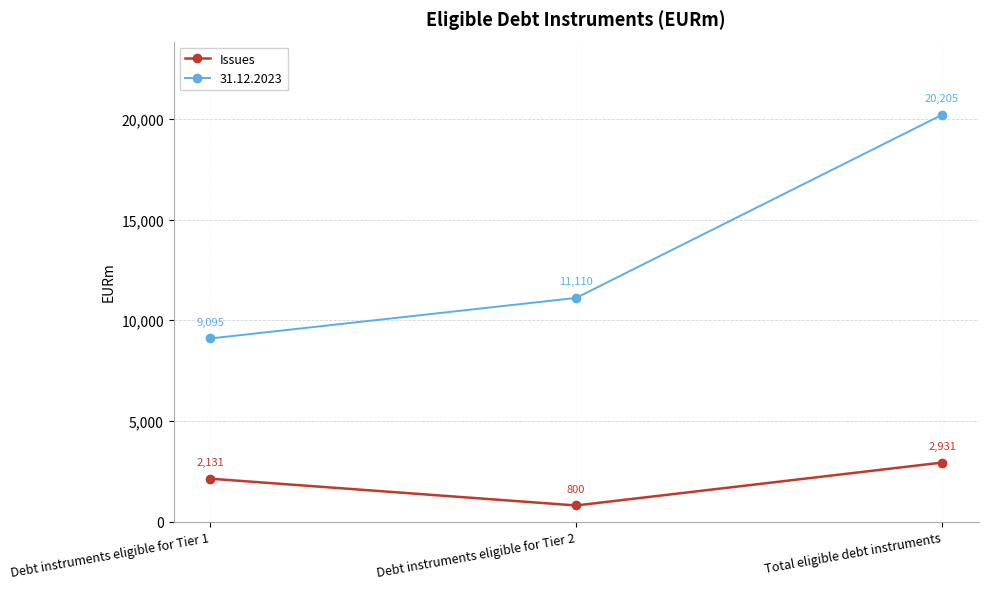

What position from the left is Debt instruments eligible for Tier 2?

2